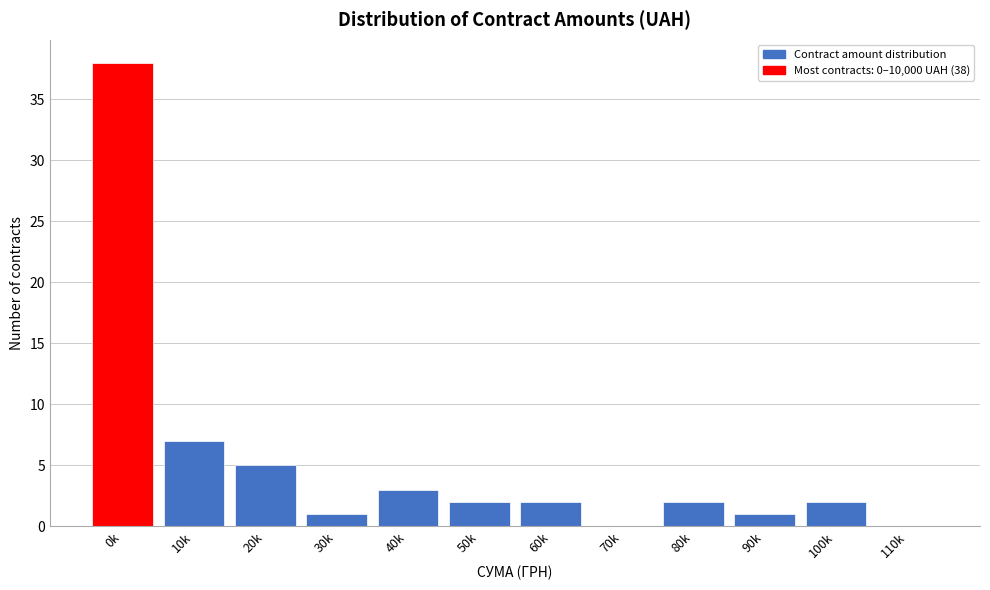

Reading left to right, list all the values displayed in this chart.

0k=38	10k=7	20k=5	30k=1	40k=3	50k=2	60k=2	70k=0	80k=2	90k=1	100k=2	110k=0